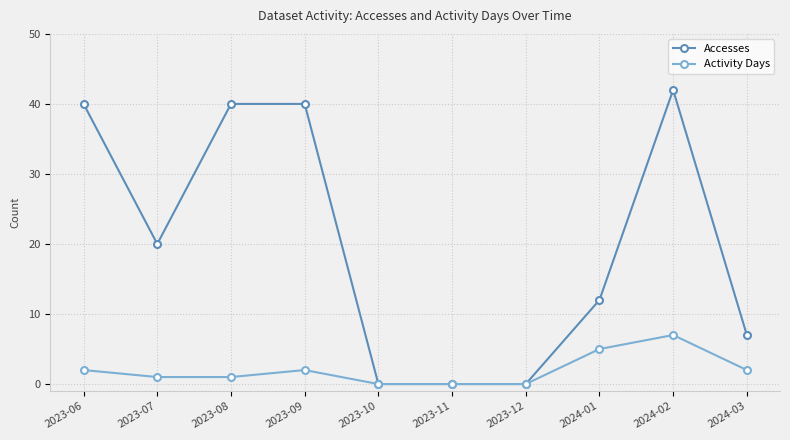

Reading right to left, transcribe all the data shown in this chart.

Accesses: 7	42	12	0	0	0	40	40	20	40
Activity Days: 2	7	5	0	0	0	2	1	1	2